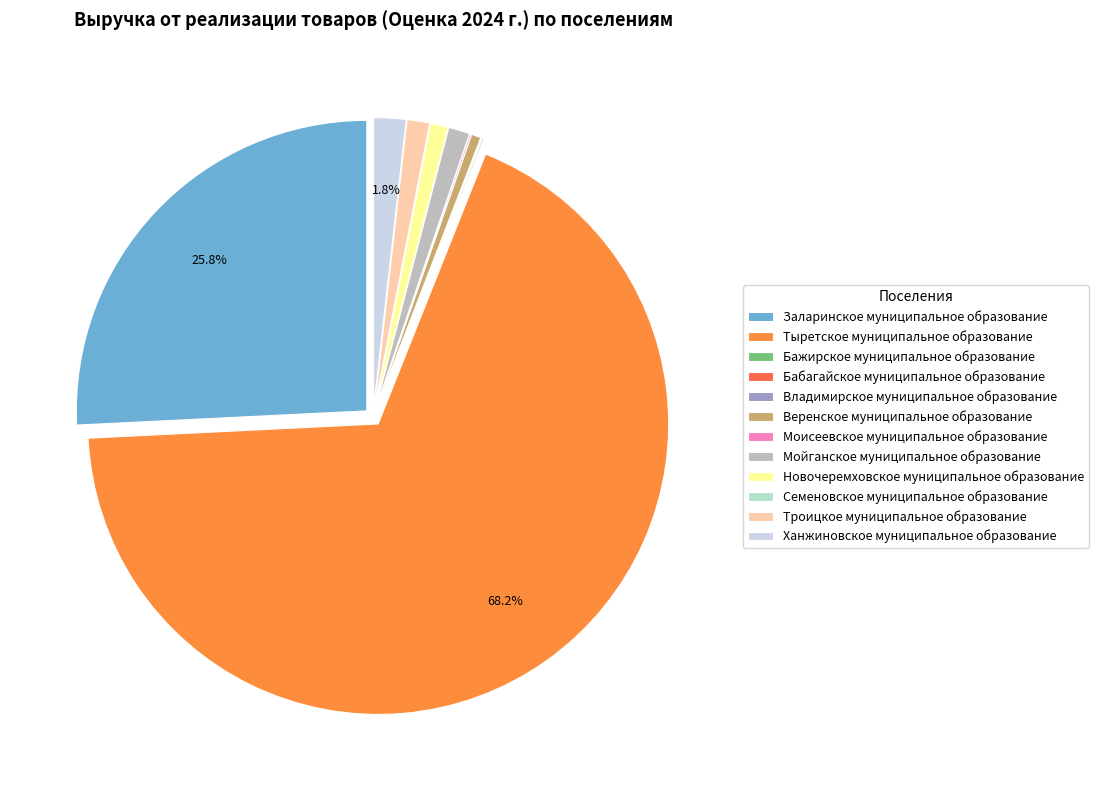

What percentage do Бабагайское муниципальное образование and Бажирское муниципальное образование together represent?

0.1%